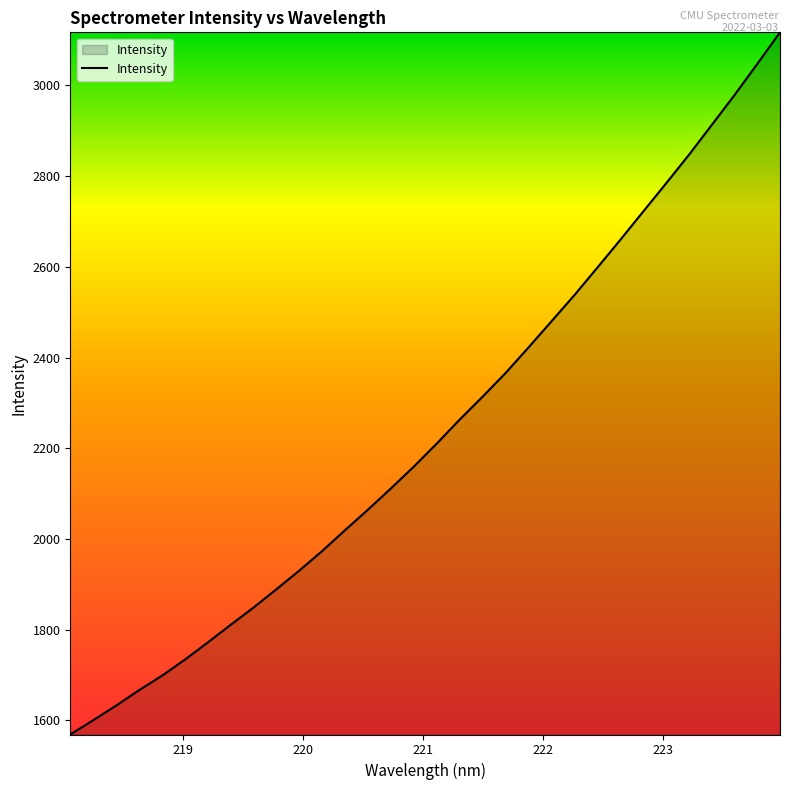

How many lines are shown in the chart?

1